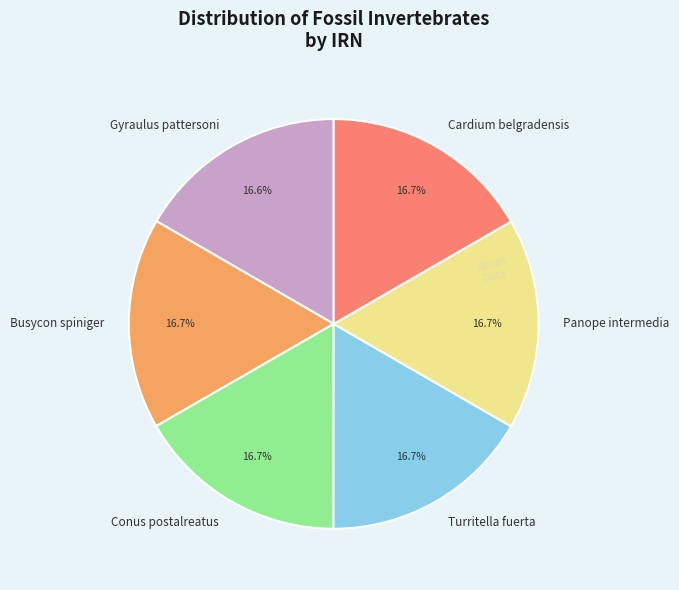

Is there any slice that represents more than half of the pie?

No